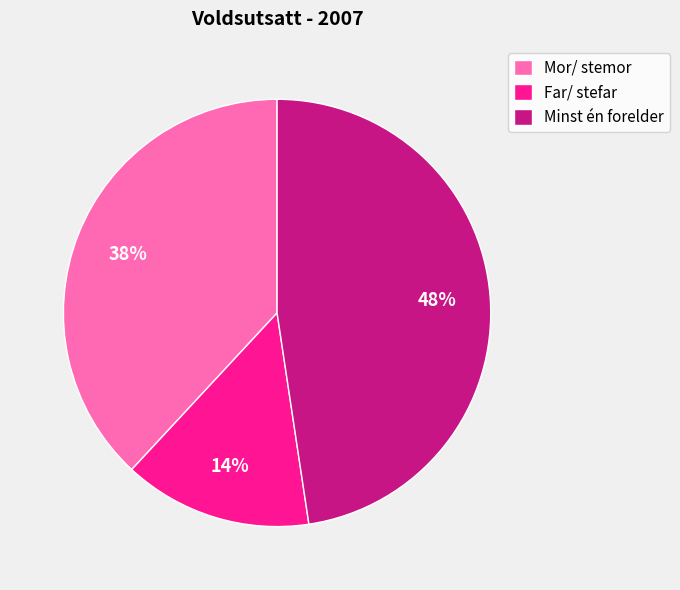

Rank the categories by value from highest to lowest.

Minst én forelder, Mor/ stemor, Far/ stefar